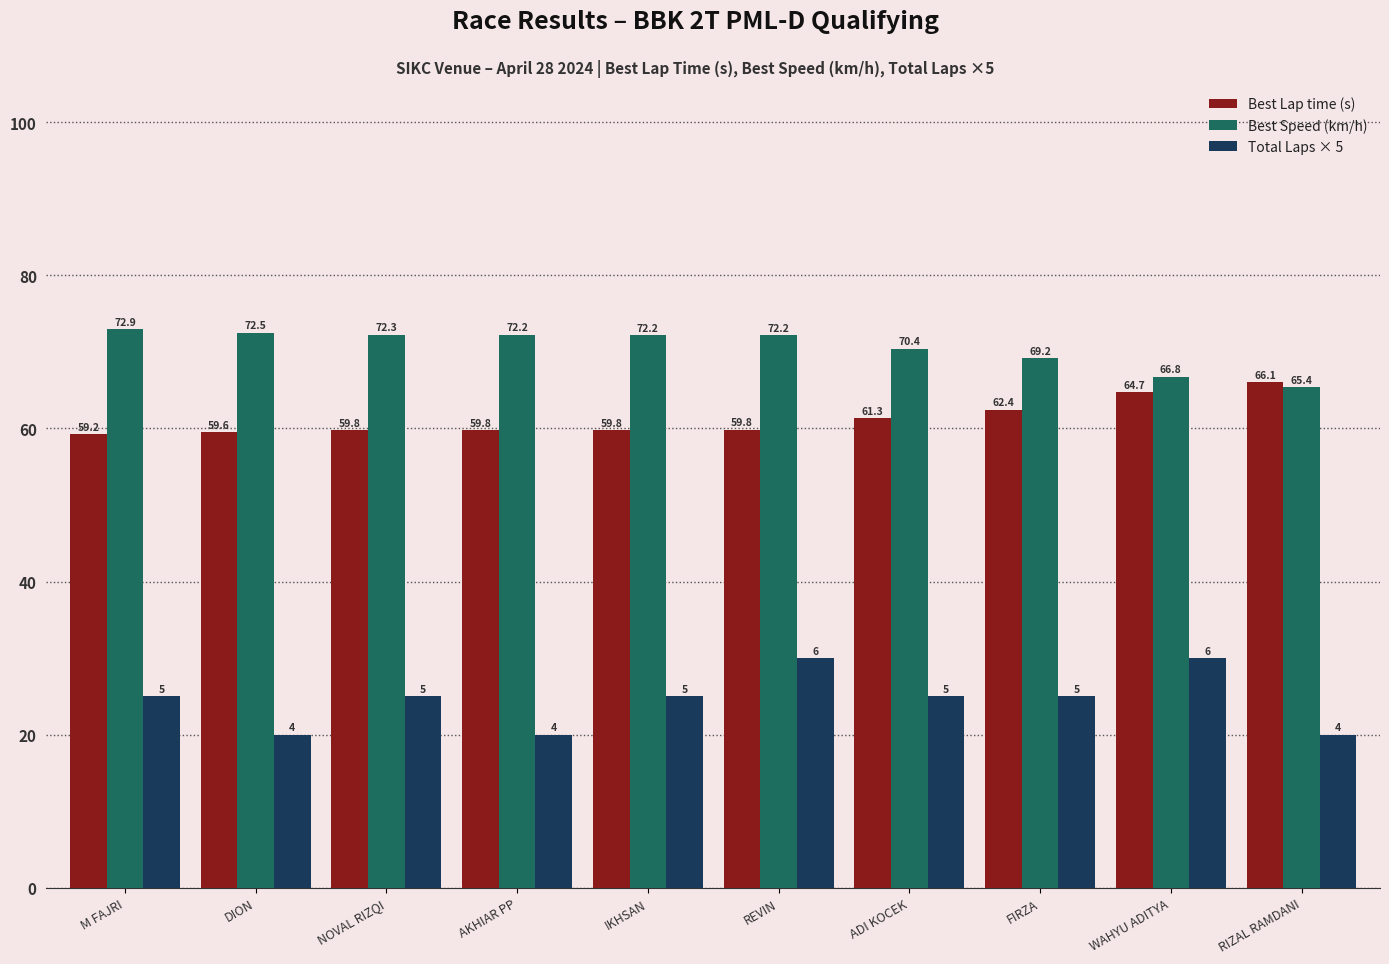

How many series are shown in this chart?

3